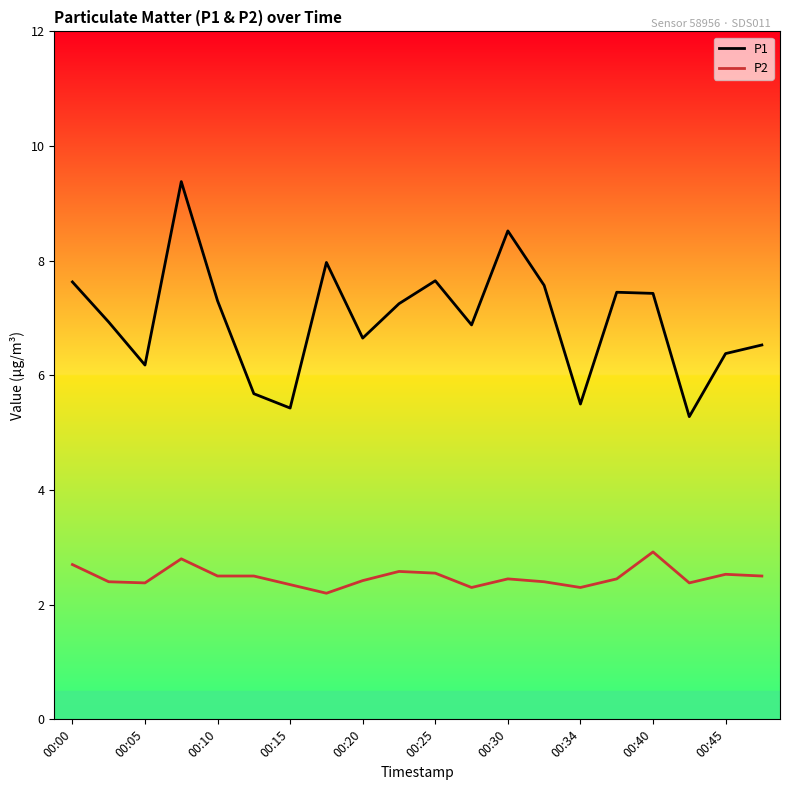

True or false: P2 and P1 intersect in this chart.

False